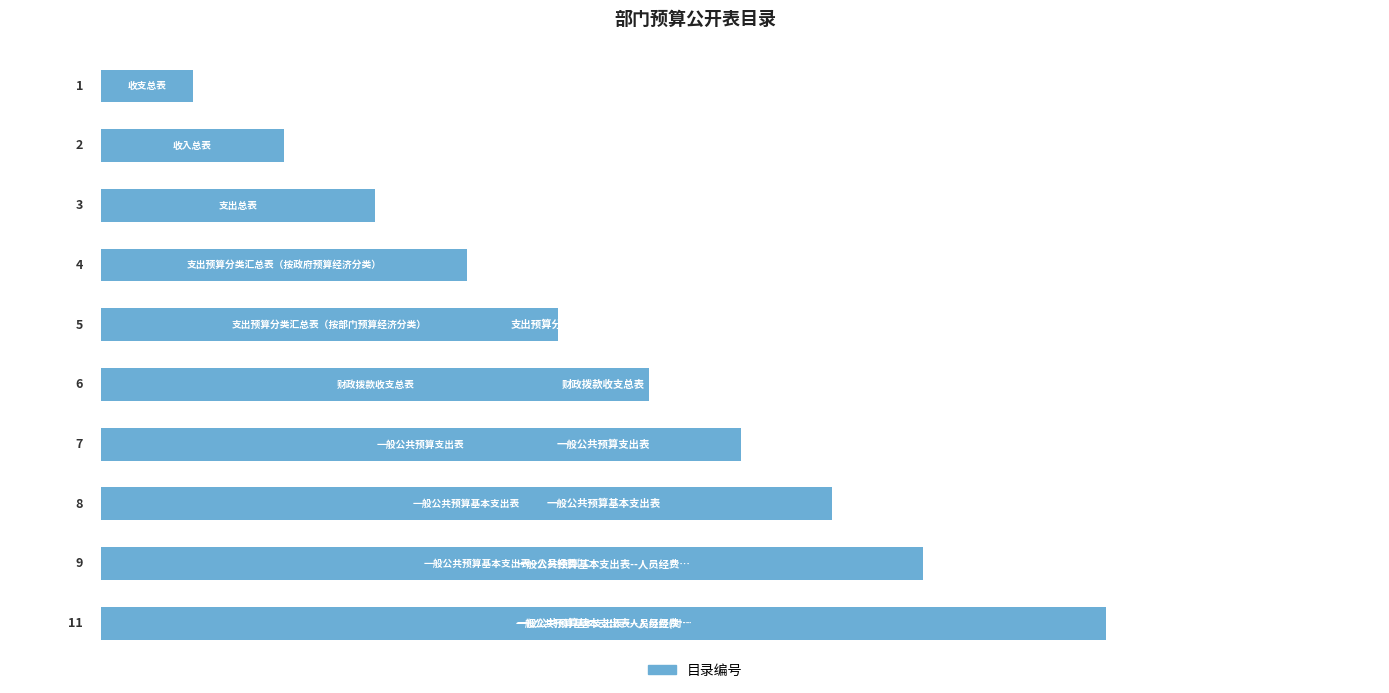

Count the values in the range 3 to 8.

6